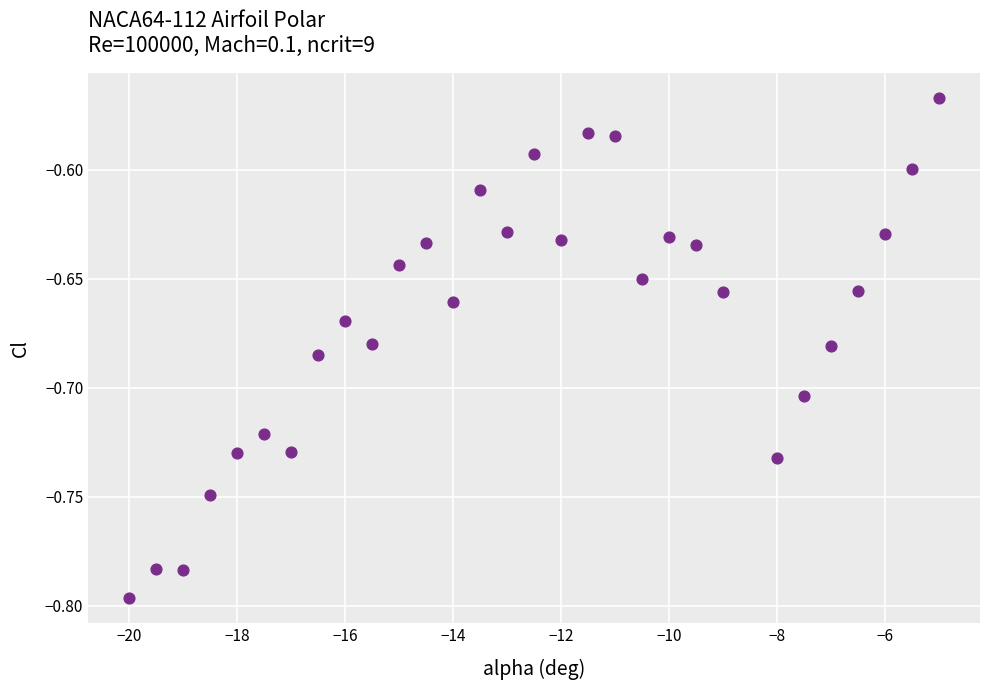

What is the range of X values (max minus min)?

15.0